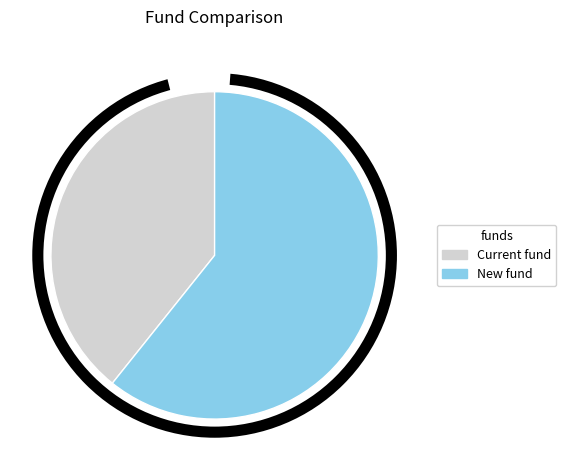

Combined, do New fund and Current fund account for over 50%?

Yes